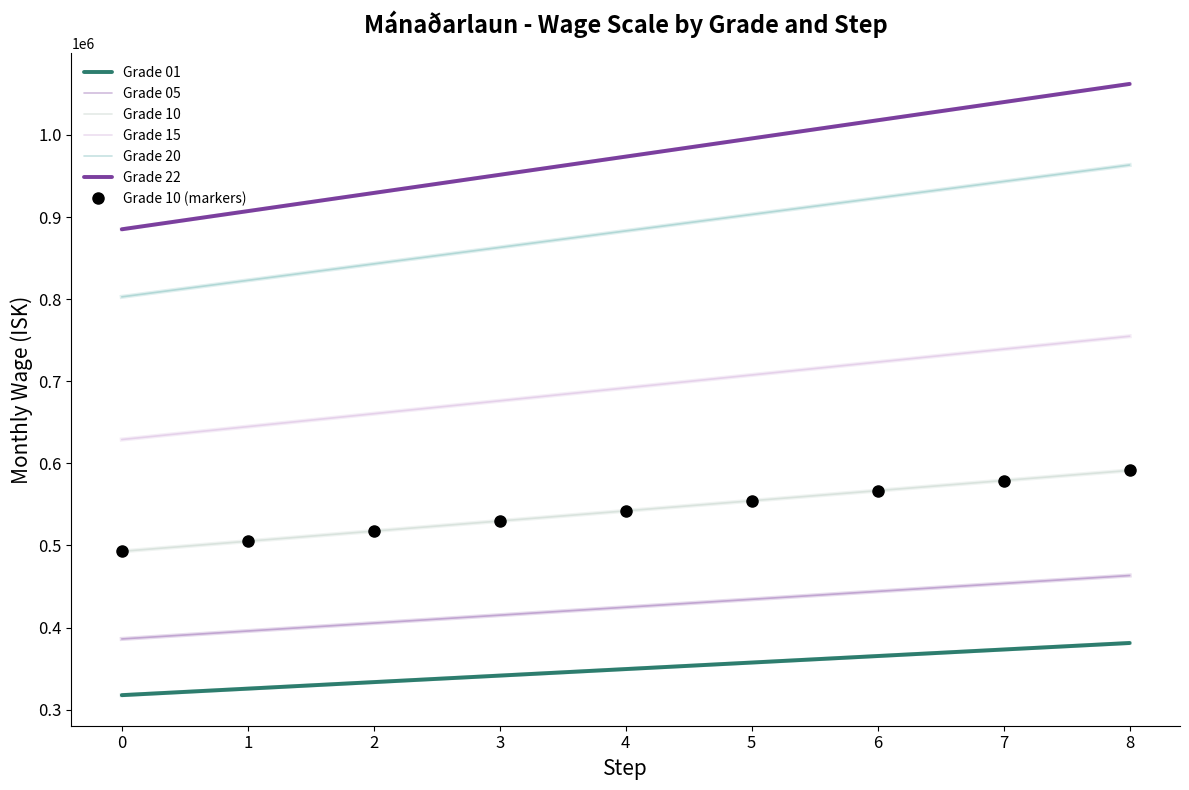

Which series has the largest total across all categories?

Grade 22